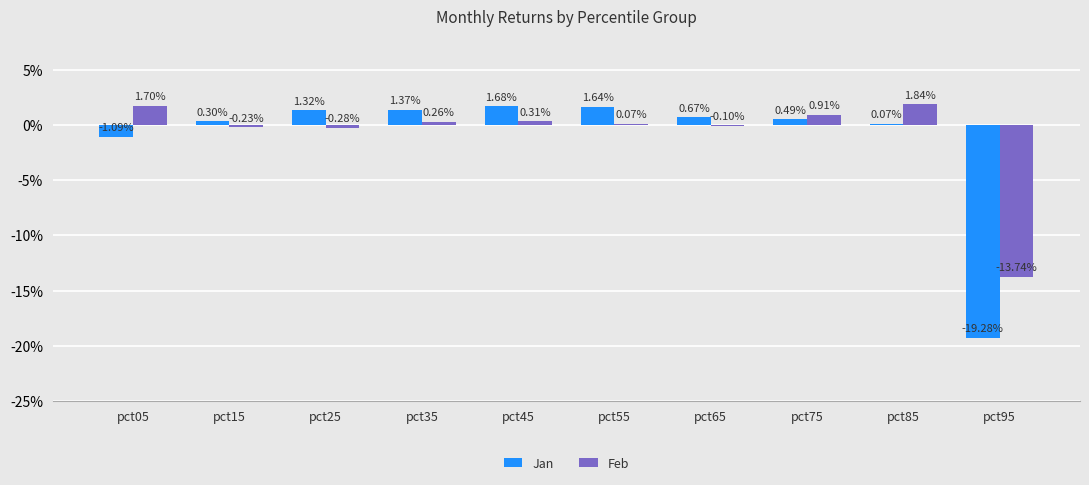

What are all the series names shown in the legend?

Jan, Feb